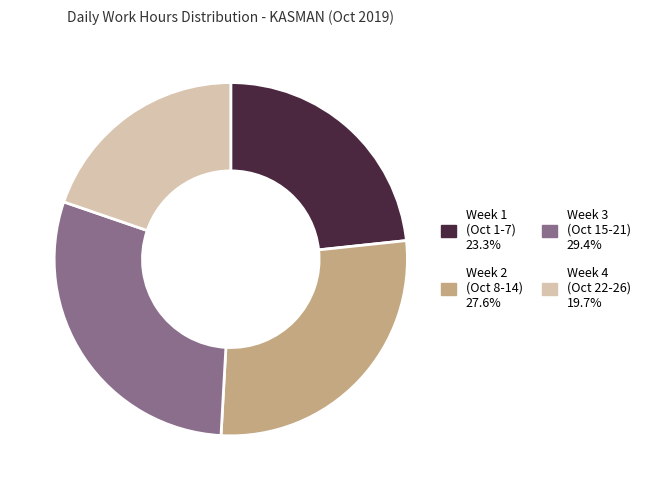

Is there a majority slice in this chart?

No